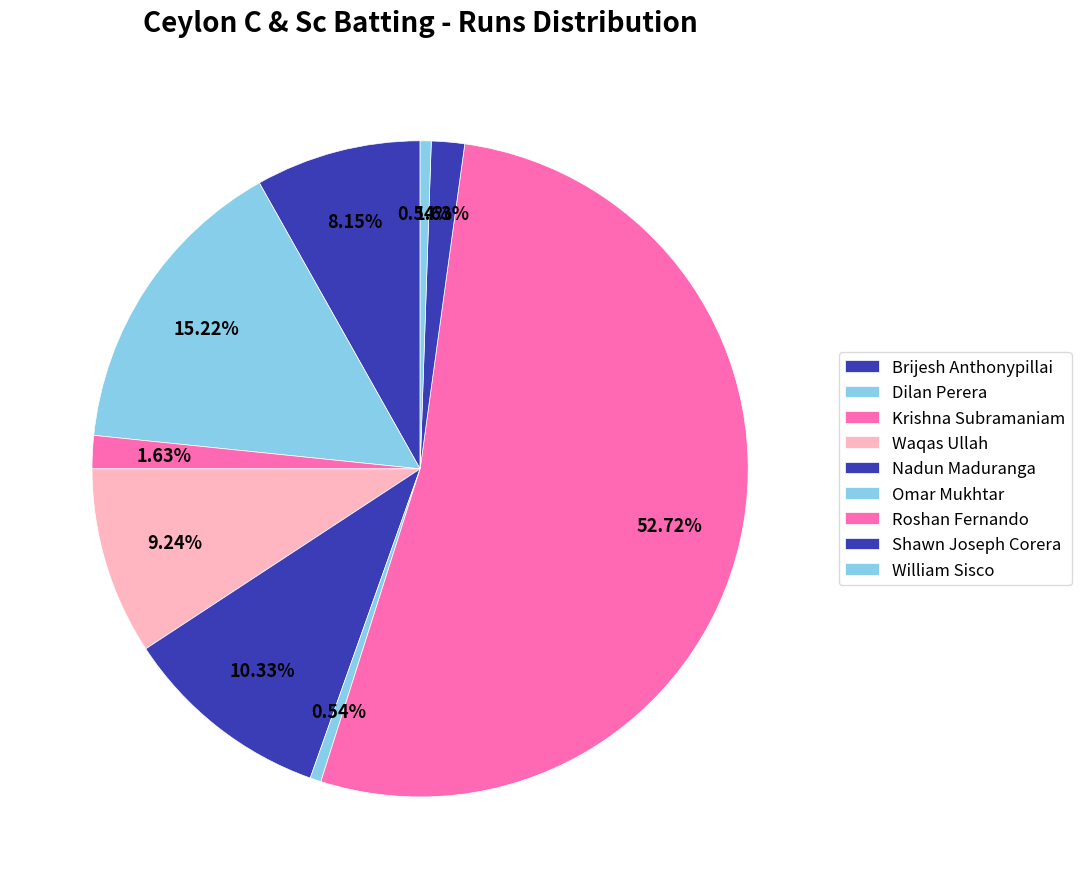

To the nearest percent, what portion does Brijesh Anthonypillai represent?

8%